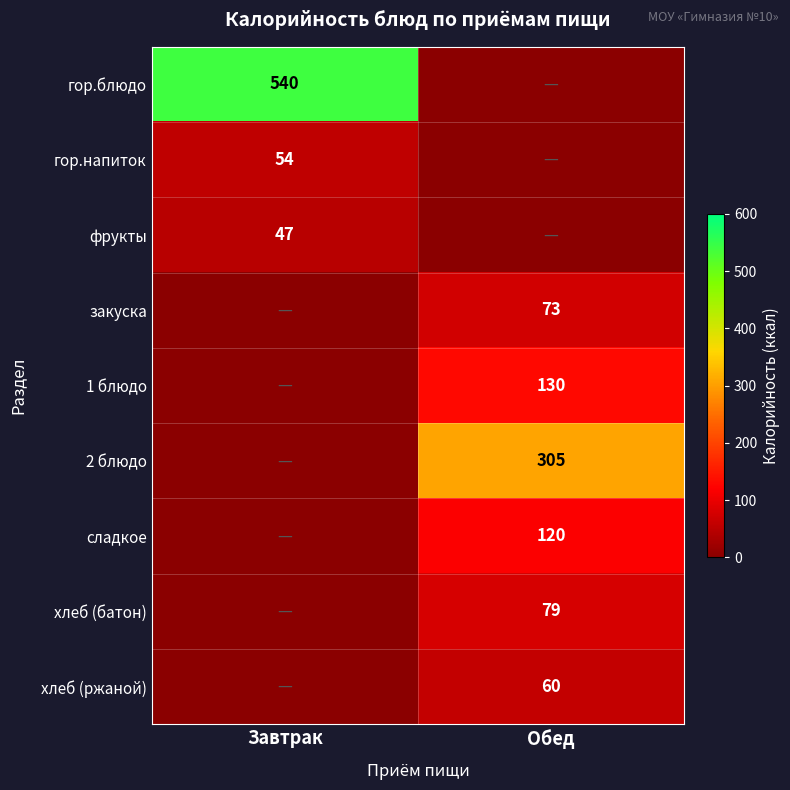

The хлеб (ржаной) series shows 60 at Обед. True or false?

True